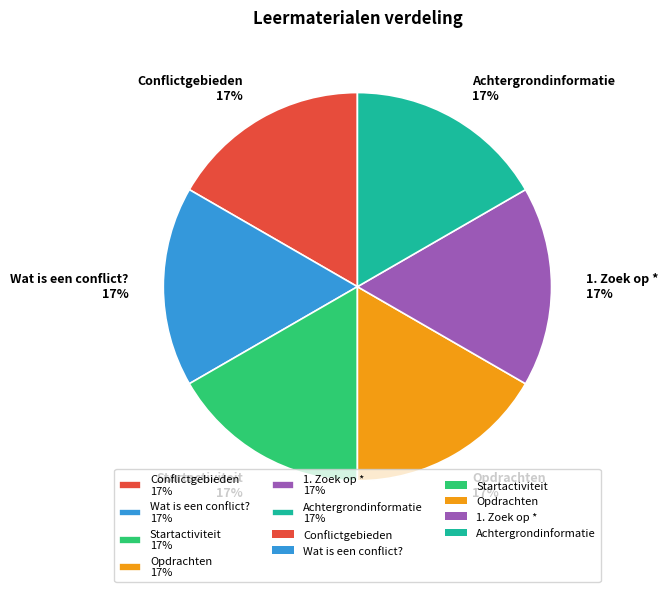

To the nearest percent, what portion does Startactiviteit 17% represent?

17%